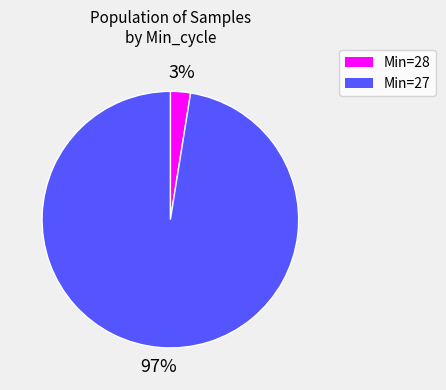

Is there any slice that represents more than half of the pie?

Yes